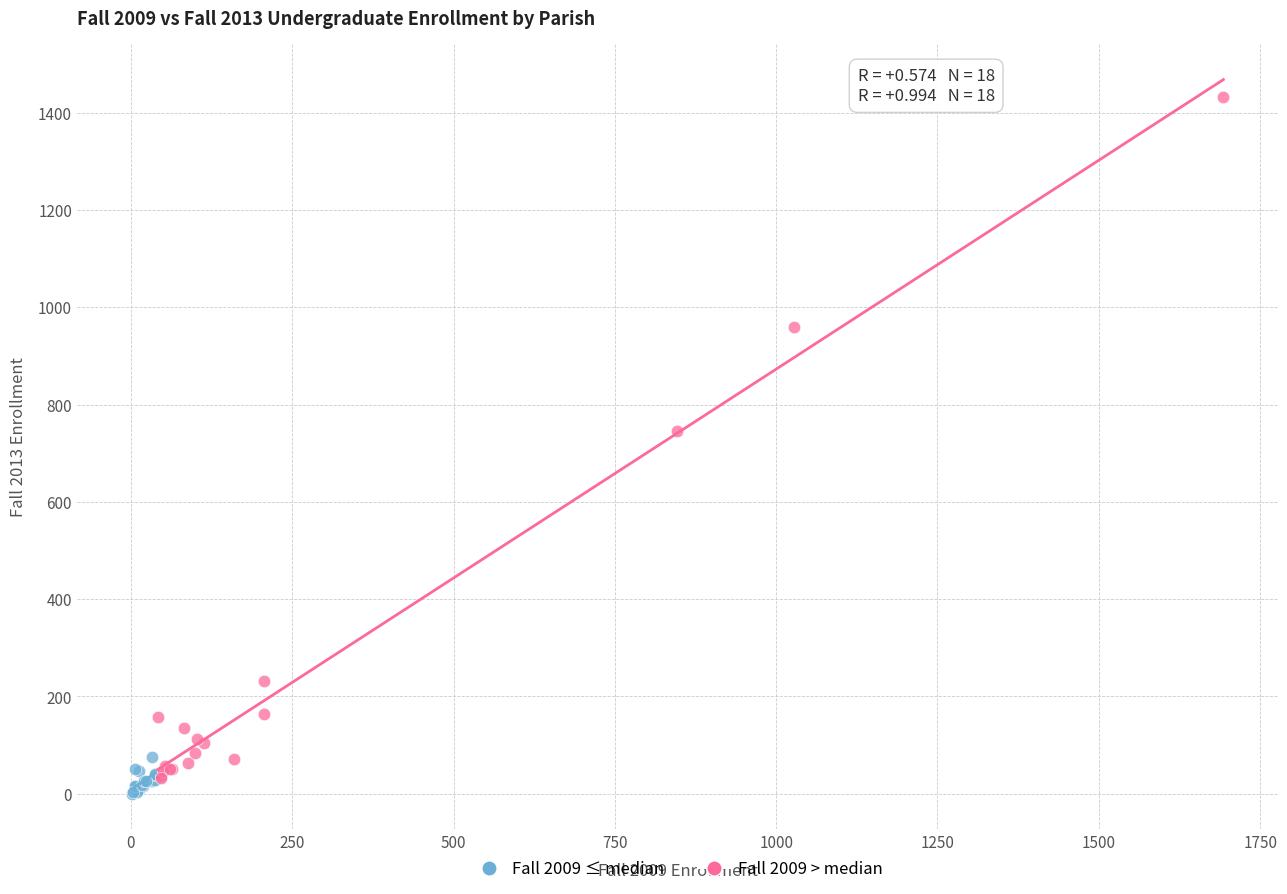

What are all the series names shown in the legend?

Fall 2009 ≤ median, Fall 2009 > median